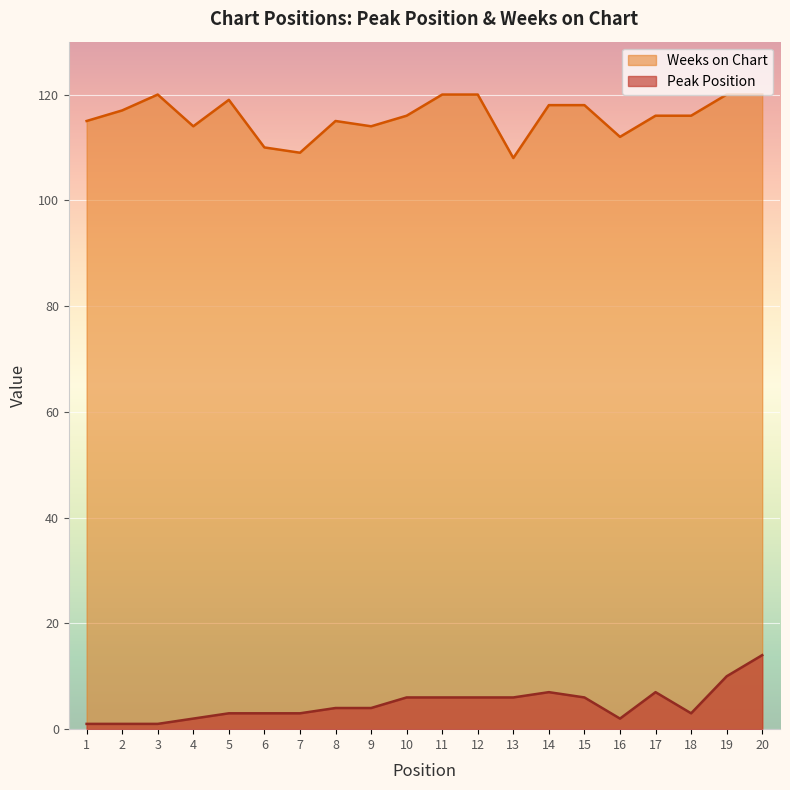

Where does the Weeks on Chart series first go above 116?

2